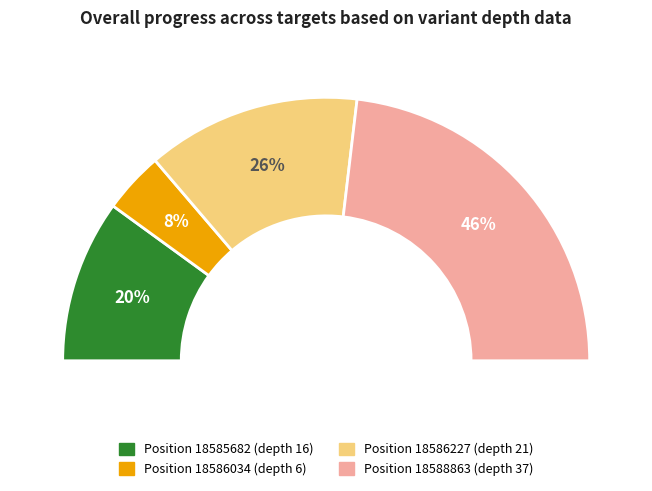

To the nearest percent, what is the difference between the largest and smallest slice percentages?

39%